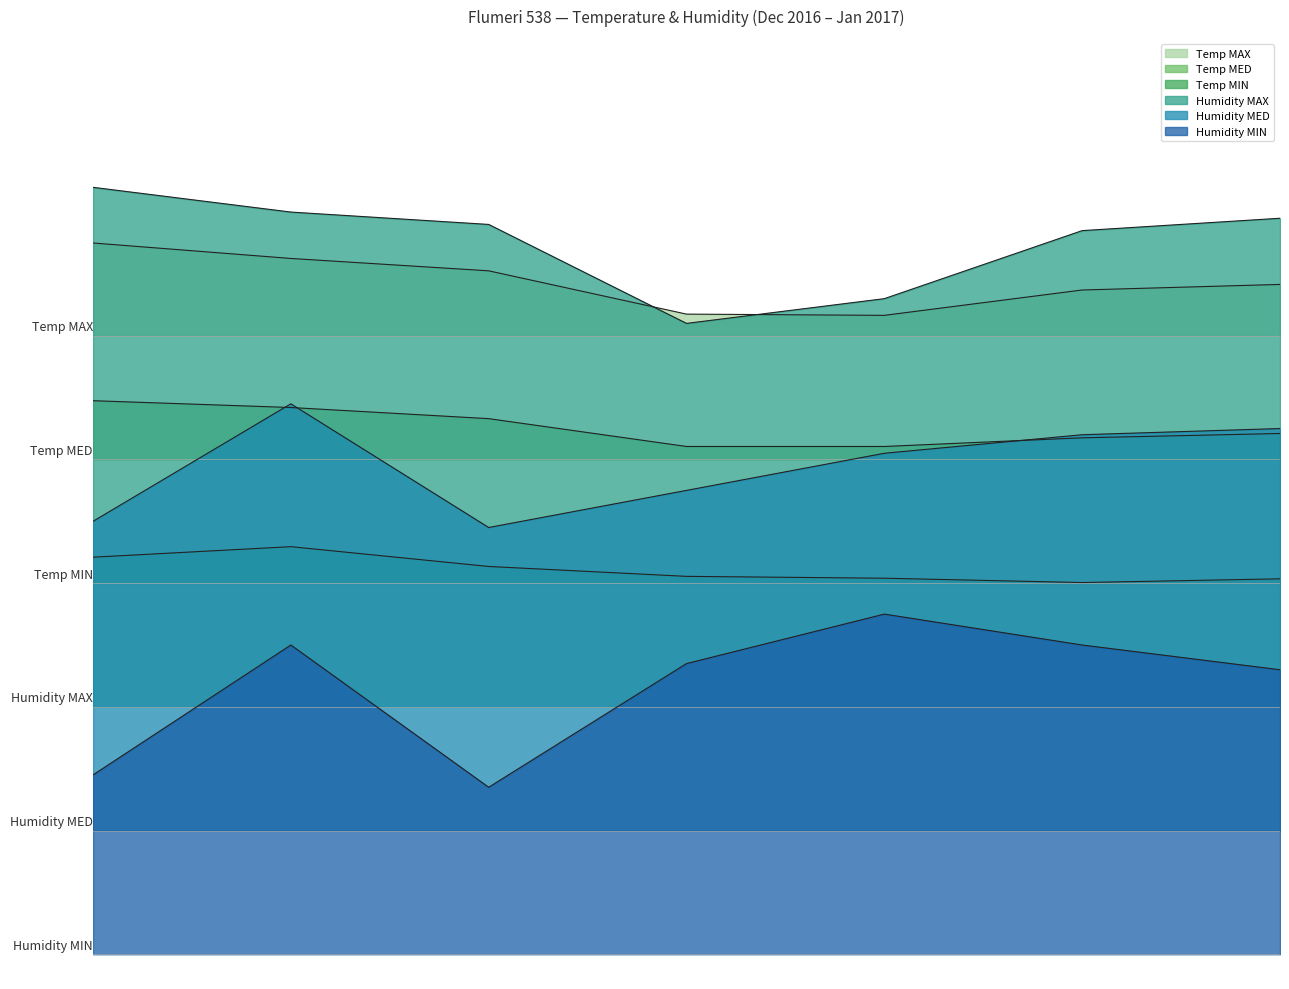

Reading left to right, list all the values displayed in this chart.

Temp MAX: 287.5	281.2	276.2	258.8	258.2	268.5	270.8
Temp MED: 223.8	221.0	216.5	205.2	205.2	208.8	210.5
Temp MIN: 160.5	164.8	156.8	152.8	152.0	150.2	151.8
Humidity MAX: 310.0	300.0	295.0	255.0	265.0	292.5	297.5
Humidity MED: 175.0	222.5	172.5	187.5	202.5	210.0	212.5
Humidity MIN: 72.5	125.0	67.5	117.5	137.5	125.0	115.0